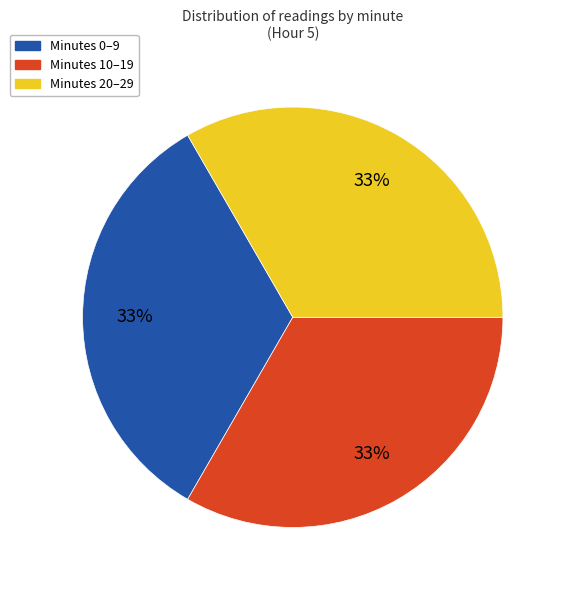

To the nearest percent, what is the average slice percentage?

33%